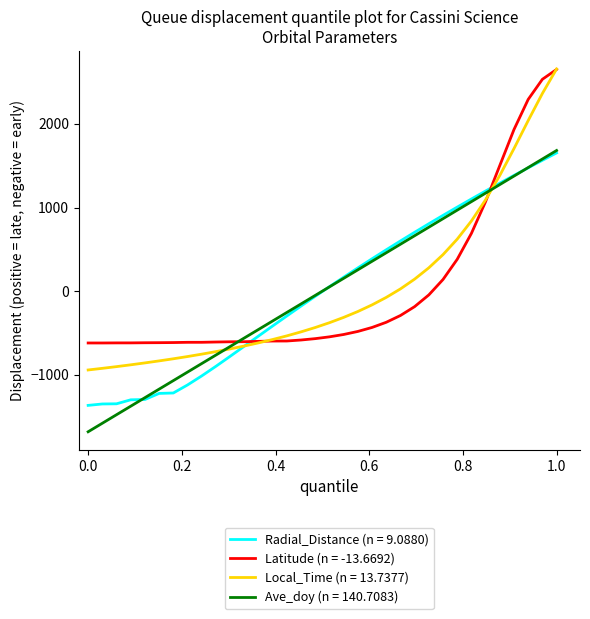

What are all the series names shown in the legend?

Radial_Distance (n = 9.0880), Latitude (n = -13.6692), Local_Time (n = 13.7377), Ave_doy (n = 140.7083)